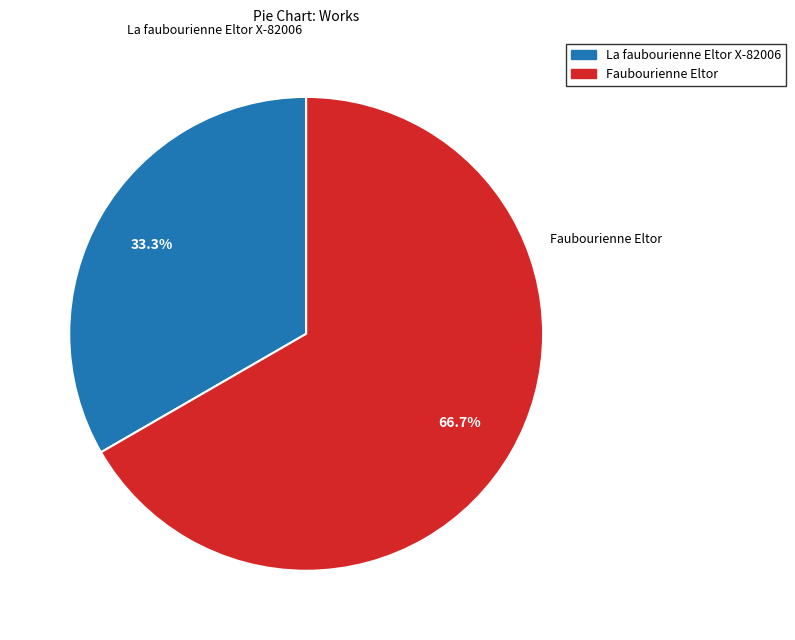

Rank the categories by value from highest to lowest.

Faubourienne Eltor, La faubourienne Eltor X-82006